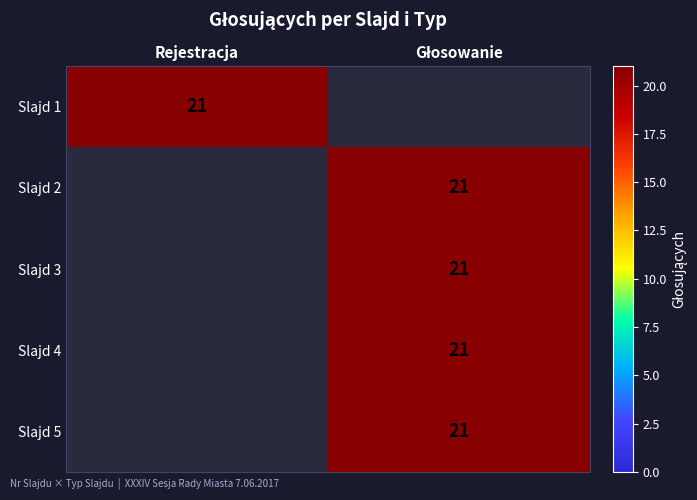

The Slajd 5 series shows -12 at Rejestracja. True or false?

False